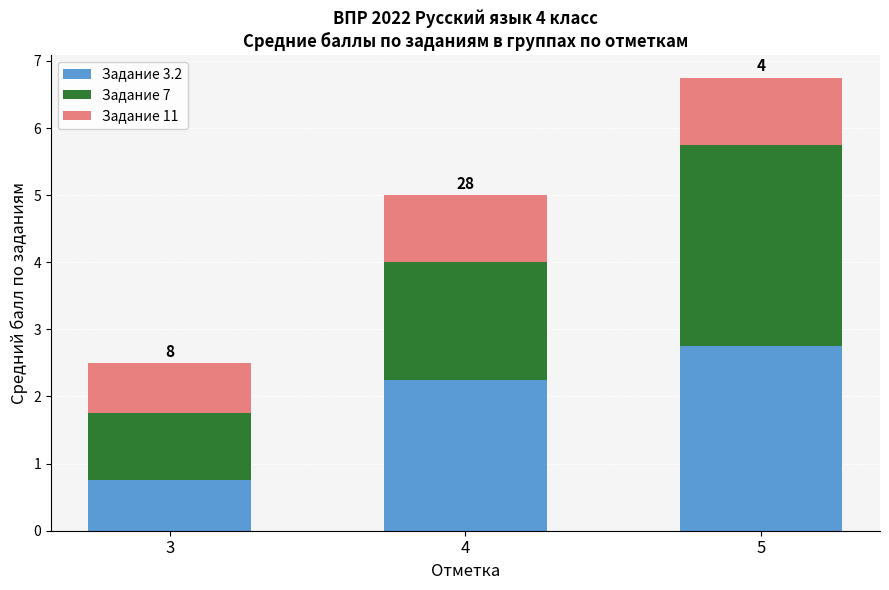

Where does the Задание 3.2 series first go above 2?

4